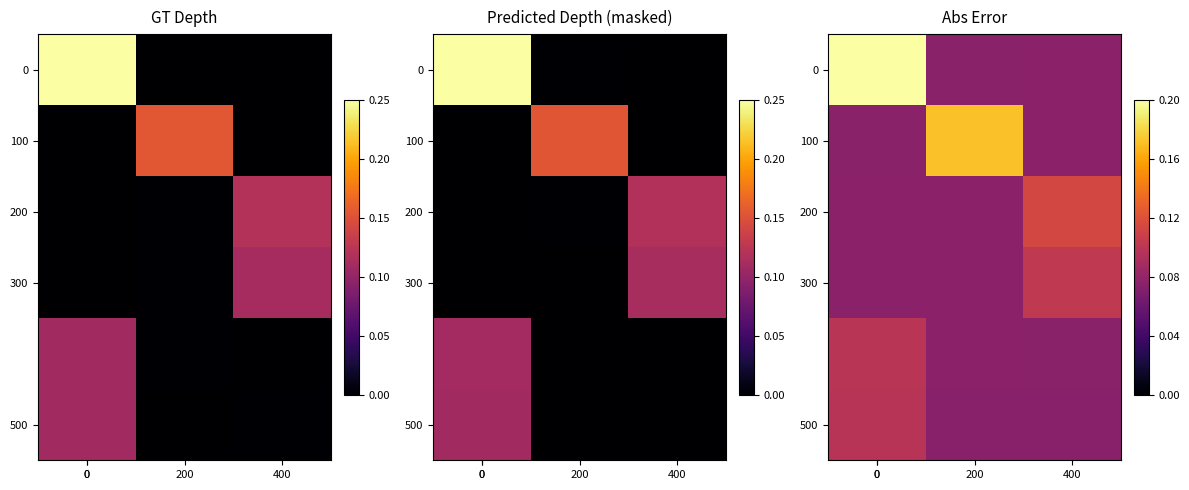

What is the total value across all series at 0?

0.6